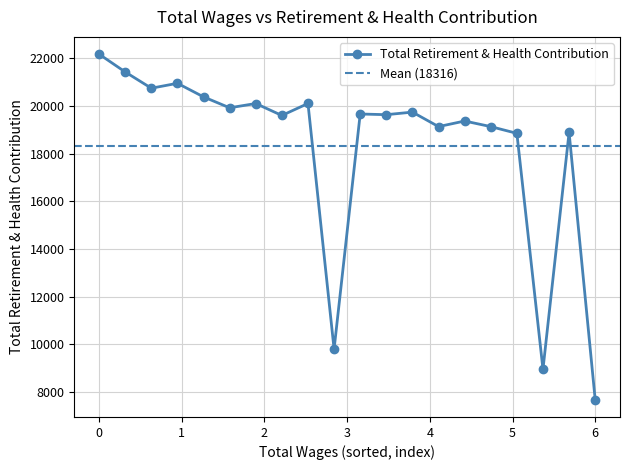

Reading left to right, list all the values displayed in this chart.

22177	21431	20749	20955	20385	19927	20107	19605	20108	9800	19667	19638	19746	19138	19372	19138	18855	8956	18895	7681